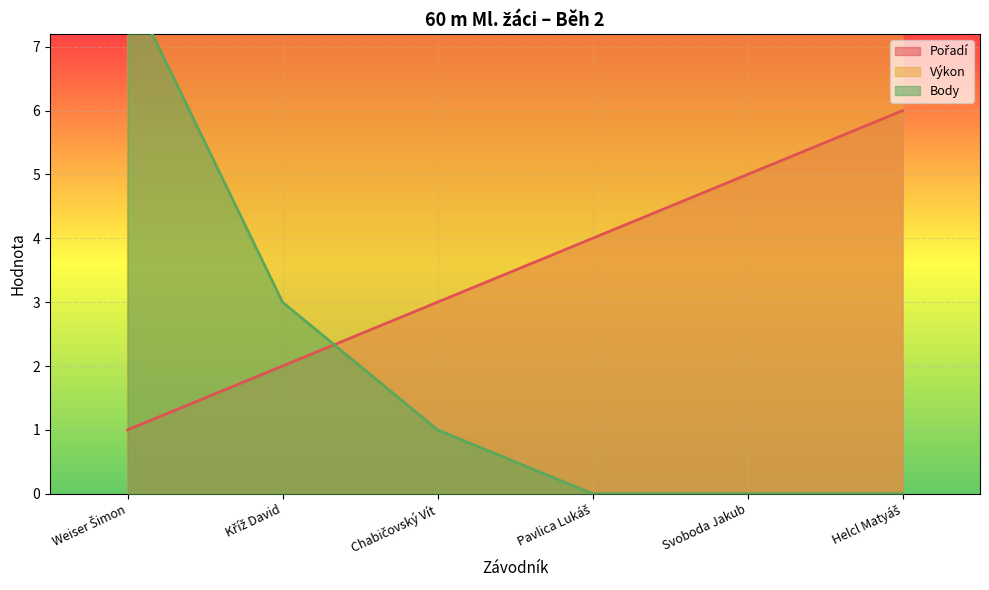

Which series ends up on top after the final intersection of Body and Pořadí?

Pořadí